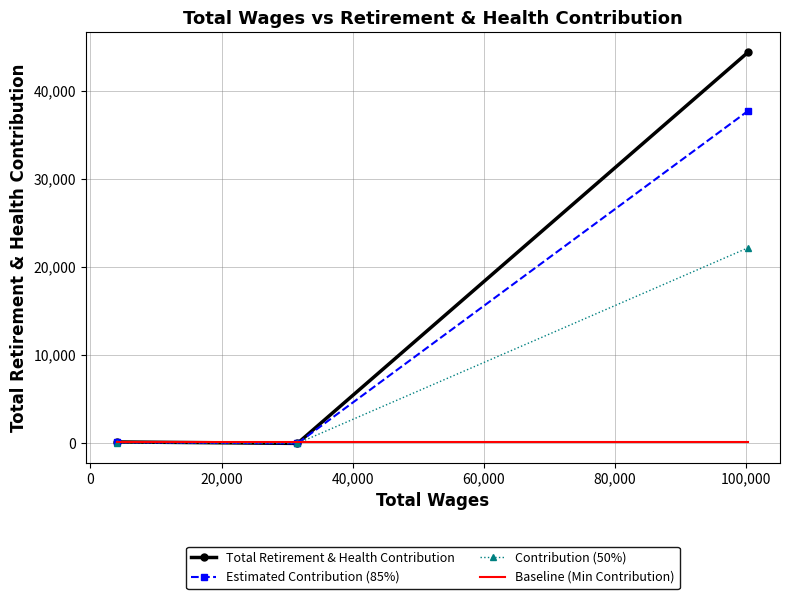

How many lines are shown in the chart?

4